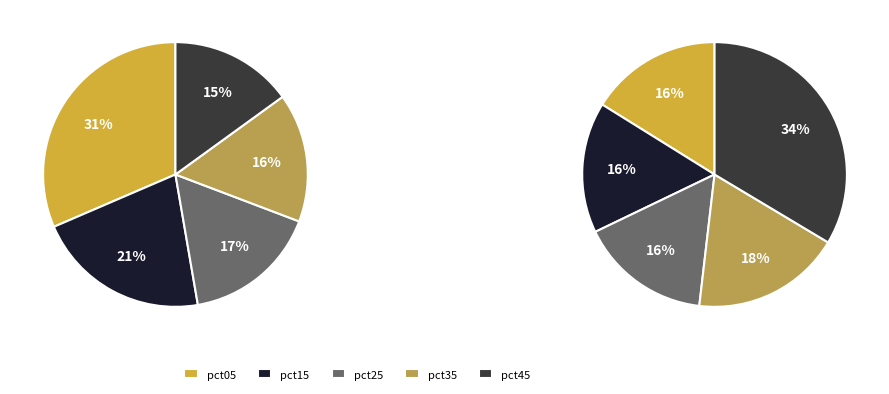

What is the smallest slice in the pie chart?

pct45